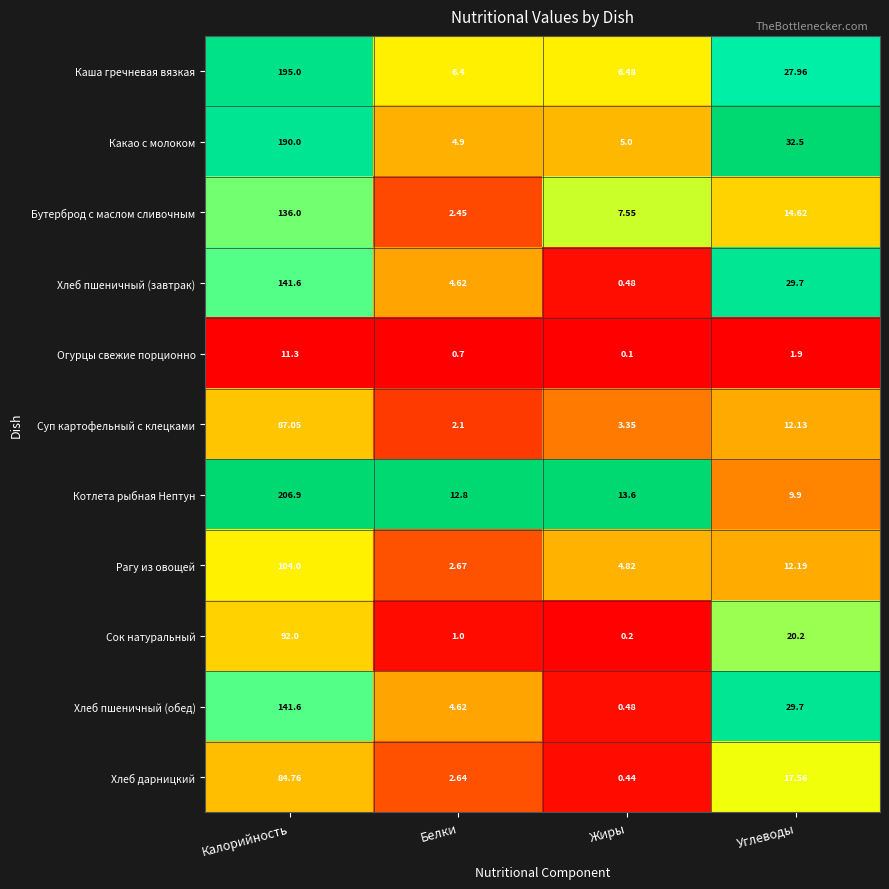

Which series has the largest range (max minus min)?

Котлета рыбная Нептун